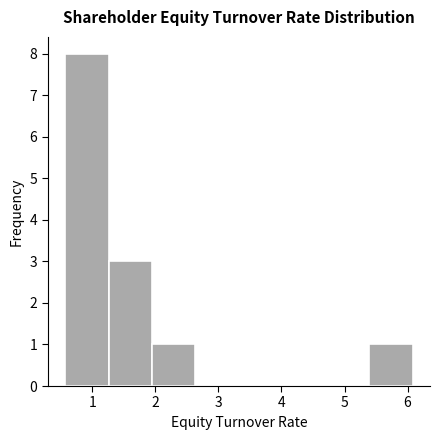

Over which range of the x-axis is the bar tallest?

0.6 to 1.3